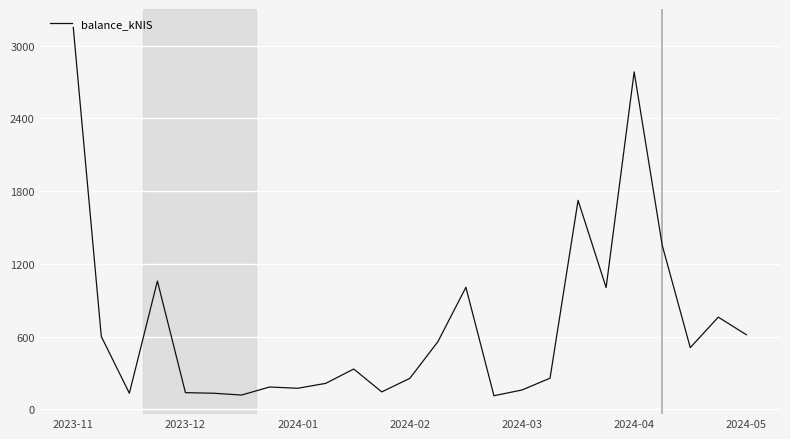

What is the maximum value shown in the chart?

3150.9